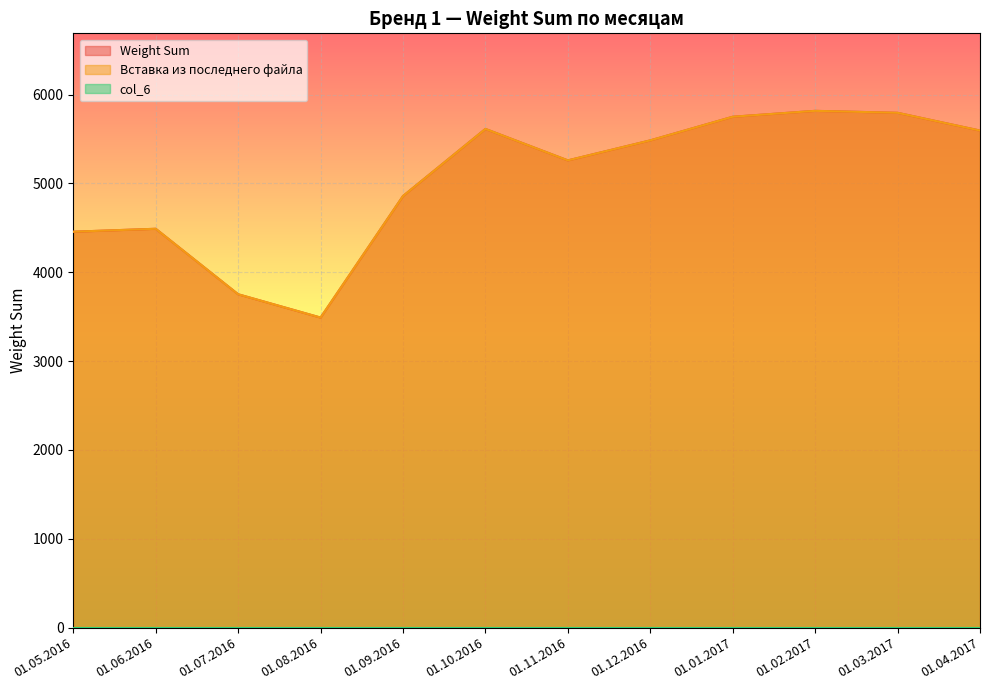

Reading right to left, extract all data points from this chart.

Weight Sum: 01.04.2017=5594.6	01.03.2017=5794.6	01.02.2017=5816.5	01.01.2017=5750.2	01.12.2016=5484.3	01.11.2016=5259.1	01.10.2016=5613.2	01.09.2016=4857.8	01.08.2016=3489.9	01.07.2016=3752.3	01.06.2016=4489.2	01.05.2016=4456.2
Вставка из последнего файла: 01.04.2017=5594.6	01.03.2017=5794.6	01.02.2017=5816.5	01.01.2017=5750.2	01.12.2016=5484.3	01.11.2016=5259.1	01.10.2016=5613.2	01.09.2016=4857.8	01.08.2016=3489.9	01.07.2016=3752.3	01.06.2016=4489.2	01.05.2016=4456.2